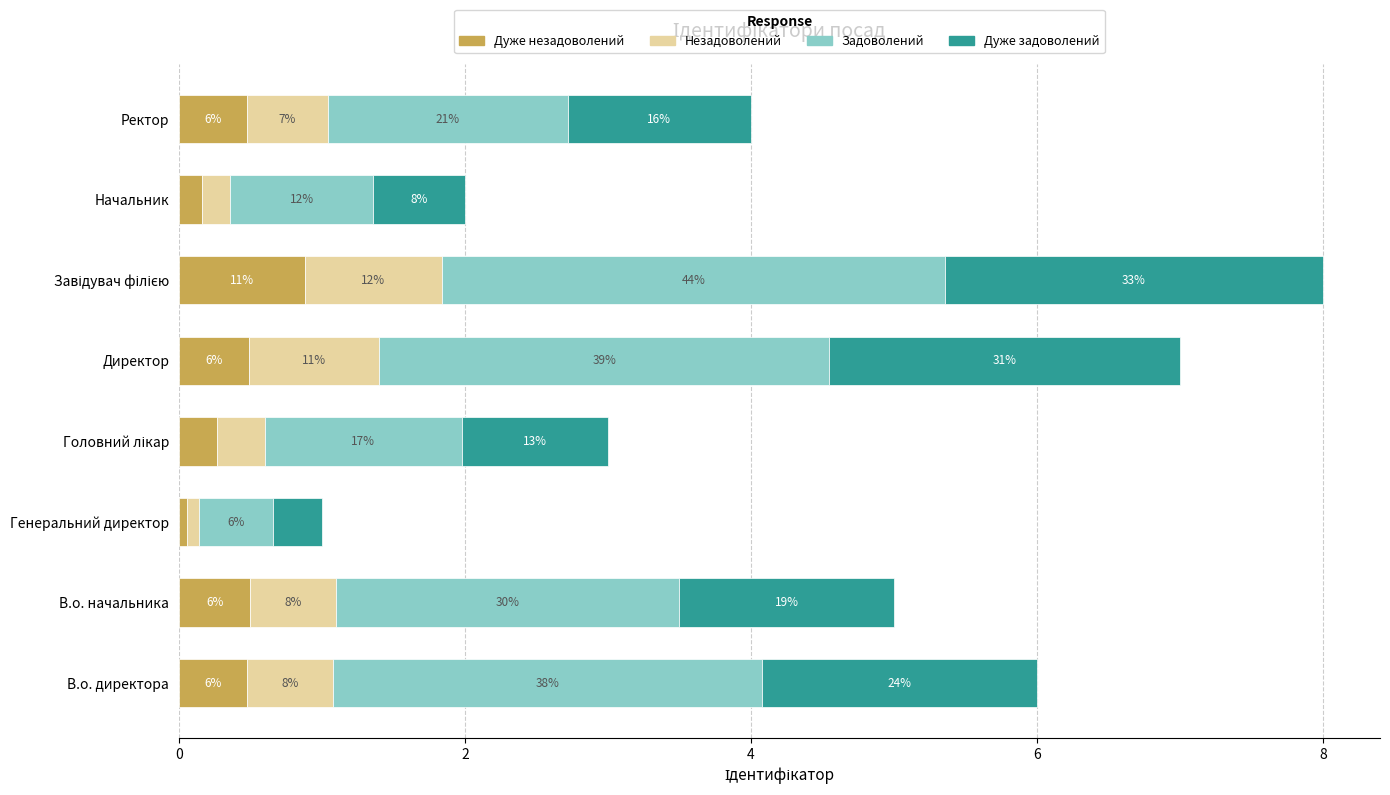

What is the value of the Дуже незадоволений bar at the 4th from the left?

0.3